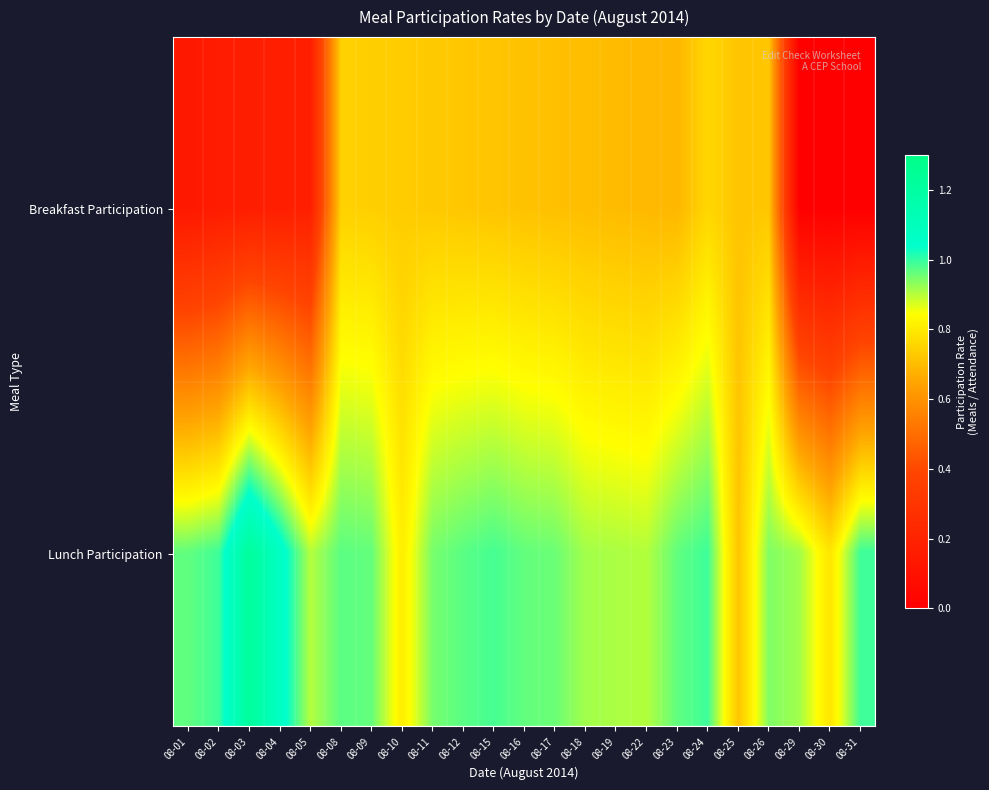

Reading right to left, transcribe all the data shown in this chart.

Breakfast Participation: 08-31=0.0	08-30=0.0	08-29=0.0	08-26=0.7	08-25=0.7	08-24=0.8	08-23=0.7	08-22=0.7	08-19=0.7	08-18=0.7	08-17=0.7	08-16=0.7	08-15=0.7	08-12=0.7	08-11=0.7	08-10=0.7	08-09=0.7	08-08=0.7	08-05=0.2	08-04=0.2	08-03=0.2	08-02=0.2	08-01=0.1
Lunch Participation: 08-31=1.0	08-30=0.8	08-29=0.9	08-26=0.9	08-25=0.7	08-24=1.0	08-23=1.0	08-22=0.9	08-19=0.9	08-18=0.9	08-17=1.0	08-16=1.0	08-15=1.0	08-12=1.0	08-11=0.9	08-10=0.8	08-09=1.0	08-08=1.0	08-05=0.9	08-04=1.1	08-03=1.2	08-02=1.0	08-01=1.0